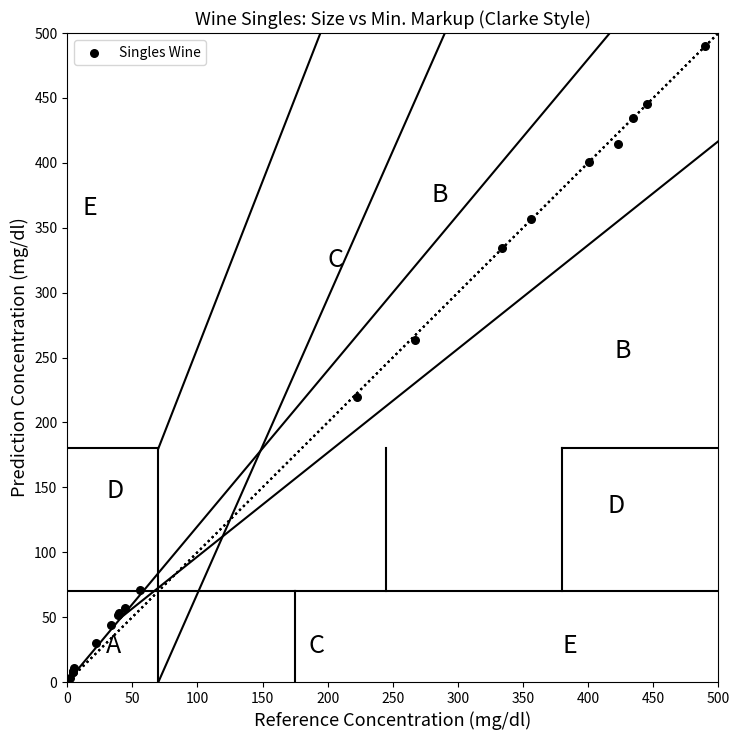

What Y value in the scatter plot is closest to 246?

263.6